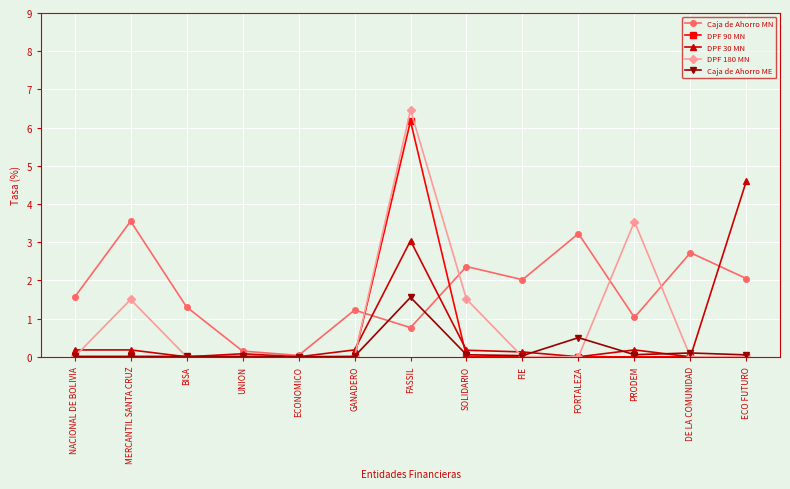

The value of DPF 30 MN at NACIONAL DE BOLIVIA is 0.2. True or false?

True